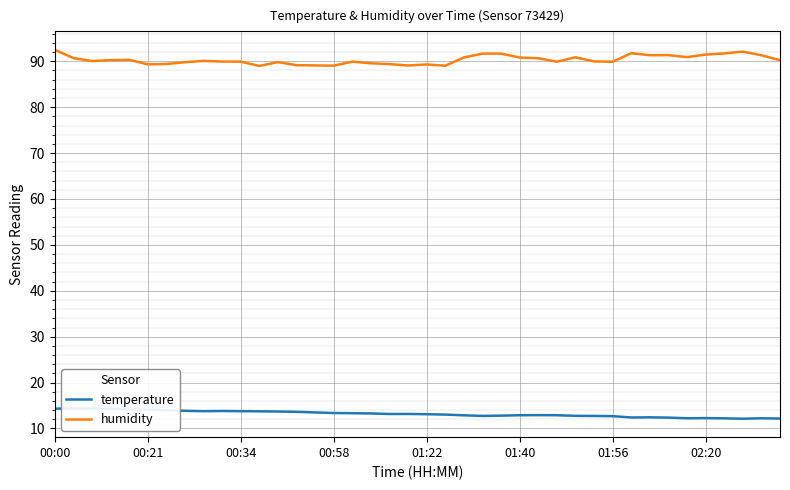

The humidity series shows 136.1 at 00:00. True or false?

False